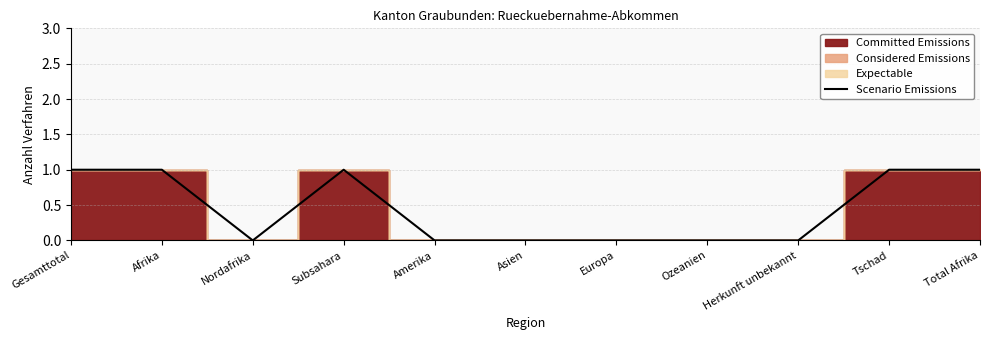

Where is the data nearest to the value 0?

Nordafrika